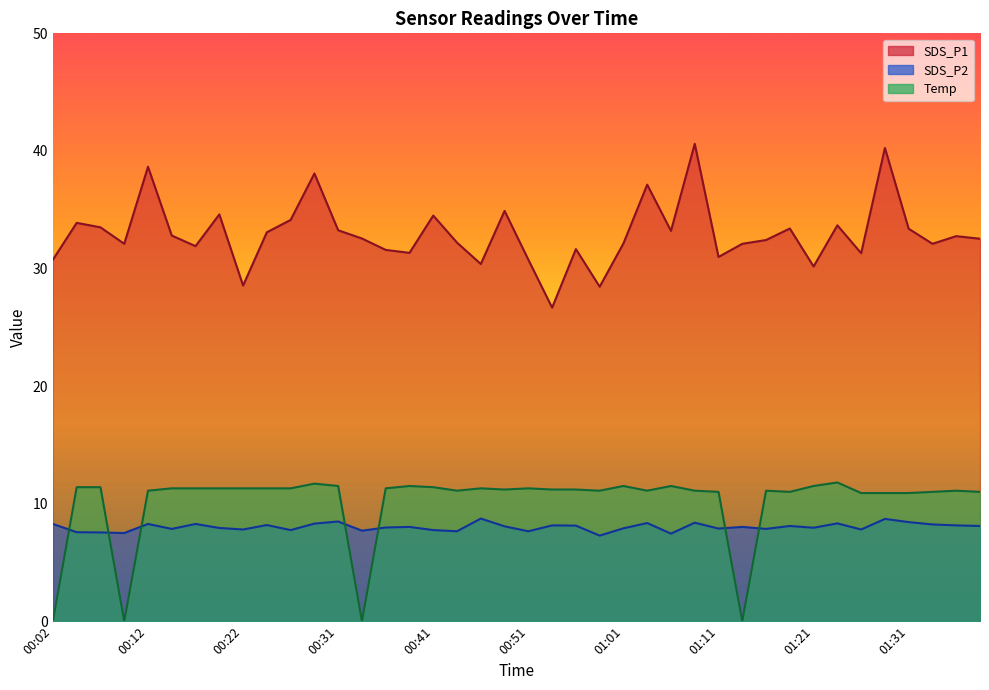

Which category has the highest value across all series?

01:09